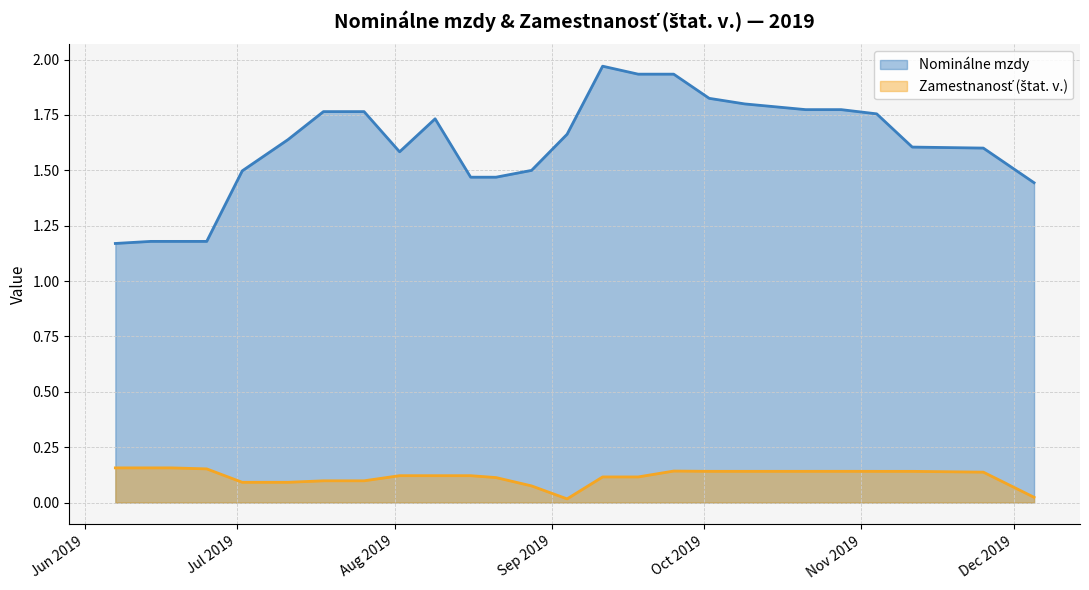

Which series has the widest spread of values?

Nominálne mzdy